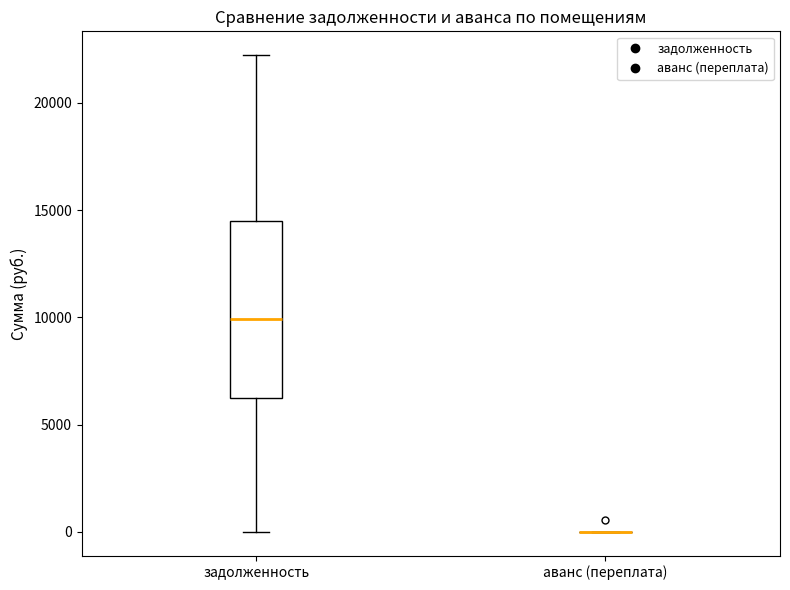

Reading left to right, read every box against the y-axis: the position of its median line, the range the box covers, and the ends of its whiskers. The values are not printed on the chart, so give them approximately, as read against the axis.

задолженность: median 10000, box 6000 to 14500, whiskers 0 to 22000
аванс (переплата): box collapsed to a line at 0, whiskers 0 to 0